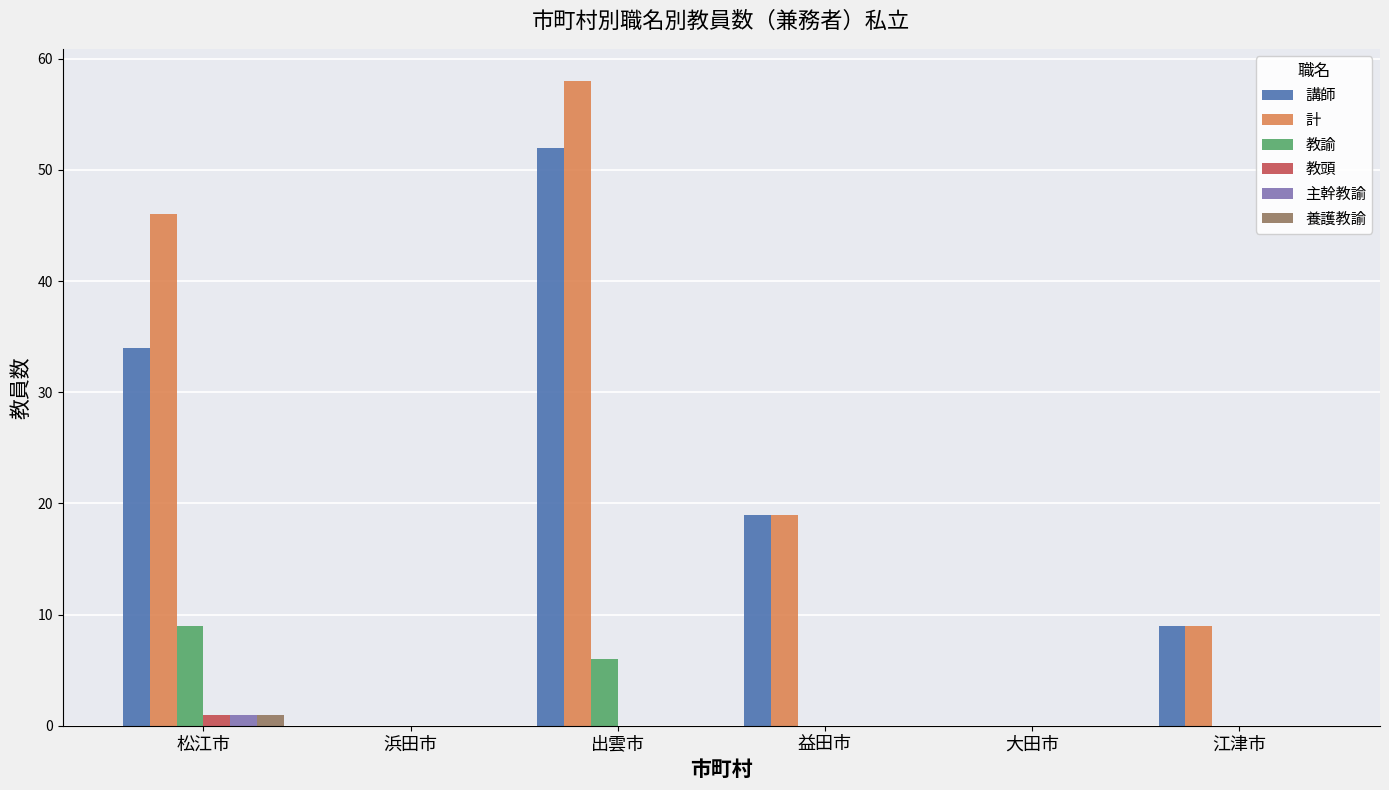

The 教諭 series shows 0 at 益田市. True or false?

True